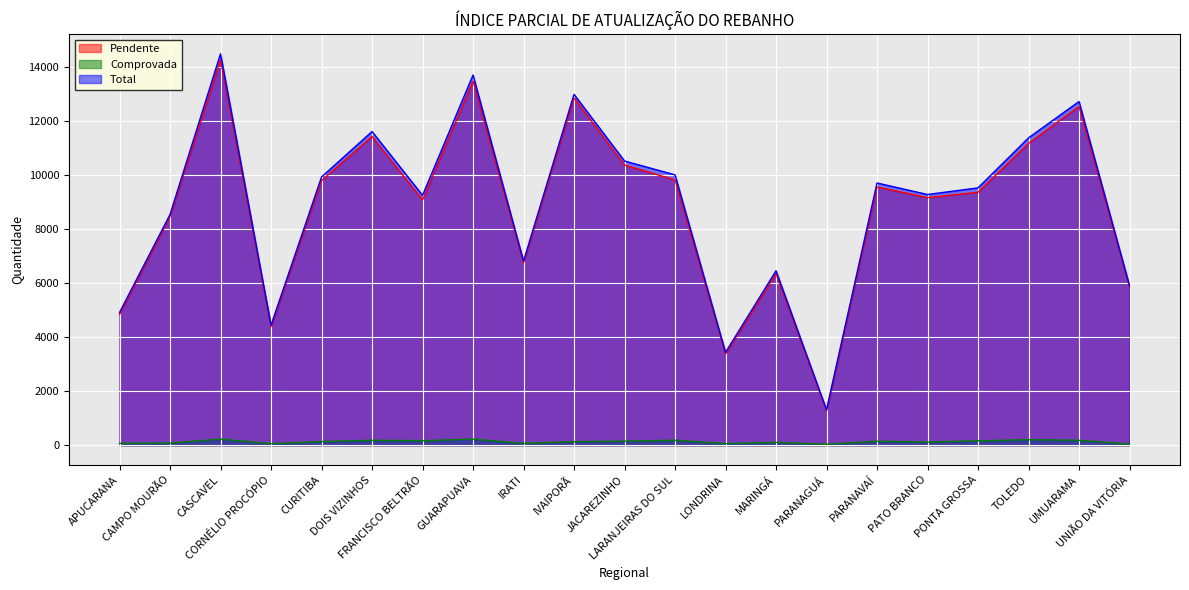

What are all the series names shown in the legend?

Pendente, Comprovada, Total